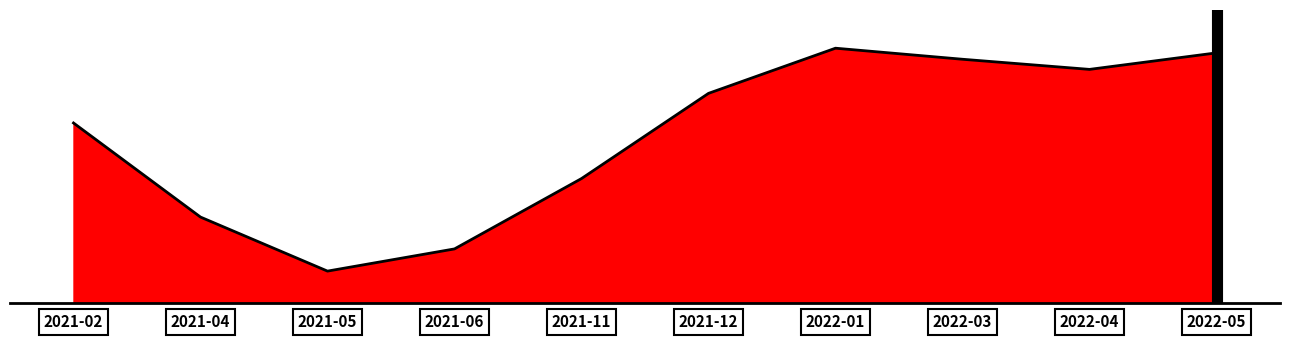

Does the chart have visible grid lines?

No